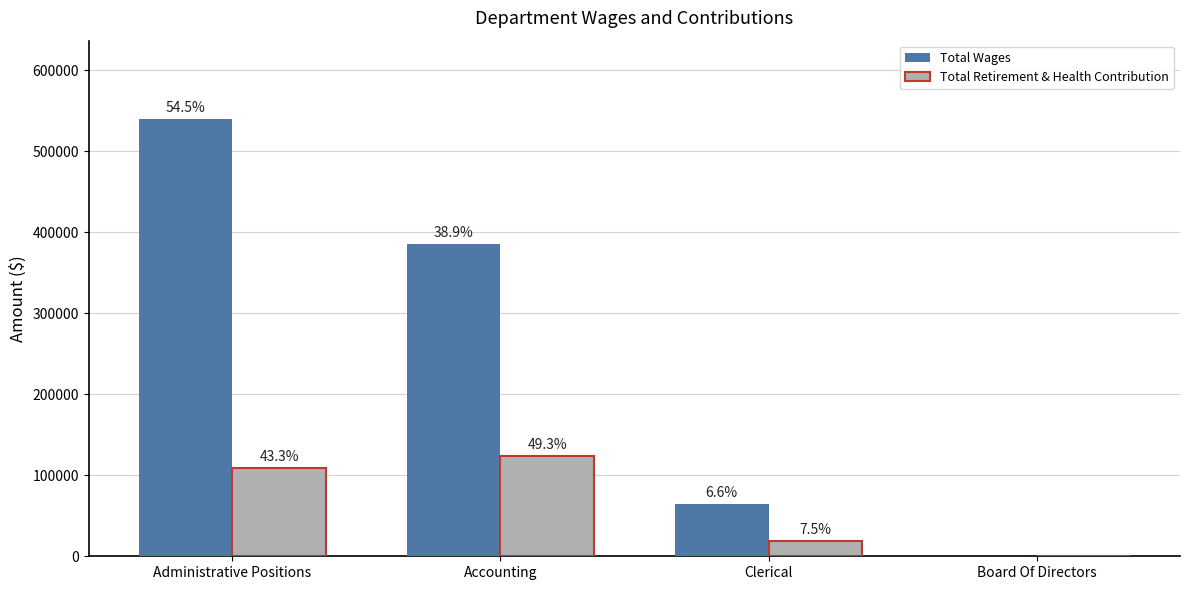

What is the difference between the Total Retirement & Health Contribution values at Administrative Positions and Clerical?

90099